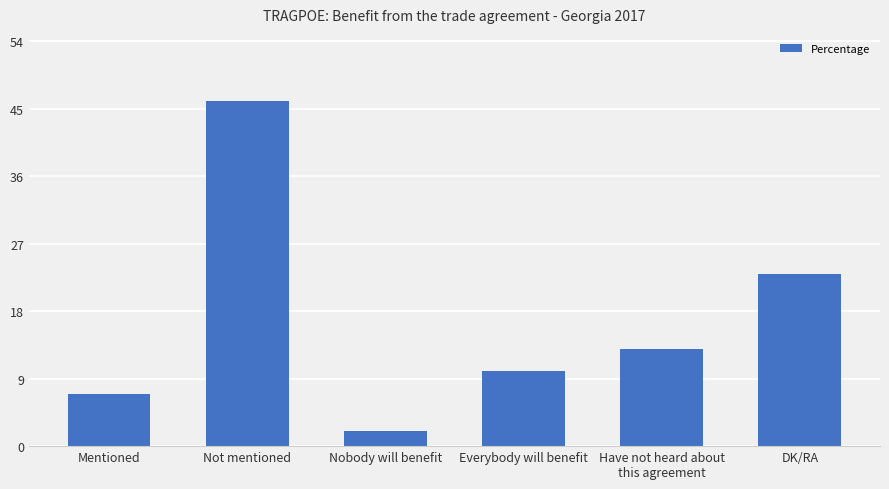

True or false: the data shows 23 at DK/RA.

True